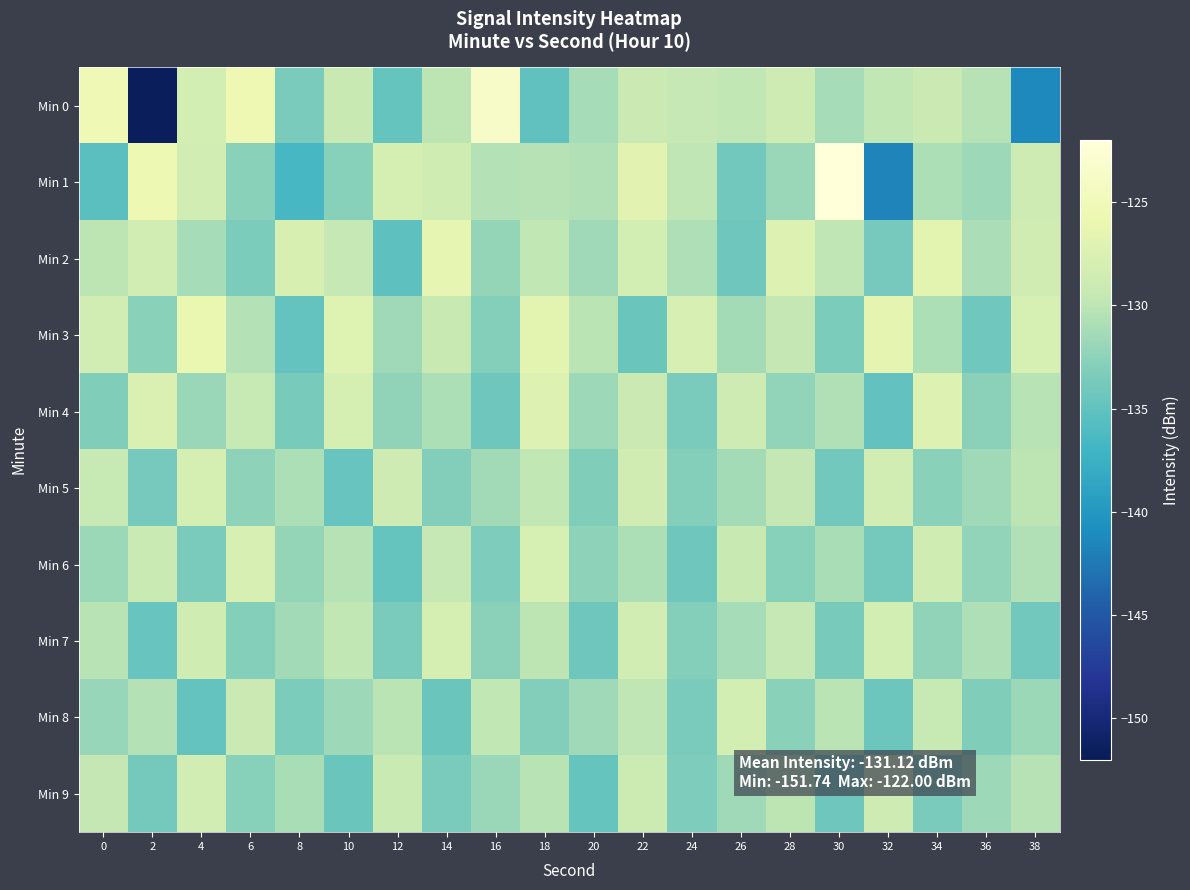

Reading left to right, list all the values displayed in this chart.

Min 0: 0=-125.4	2=-151.7	4=-128.3	6=-125.6	8=-133.6	10=-129.3	12=-134.7	14=-130.0	16=-123.7	18=-135.1	20=-131.2	22=-129.1	24=-129.6	26=-129.8	28=-128.9	30=-131.3	32=-129.8	34=-129.1	36=-130.4	38=-141.3
Min 1: 0=-135.4	2=-125.7	4=-128.4	6=-132.7	8=-136.6	10=-132.8	12=-128.1	14=-128.7	16=-130.5	18=-130.4	20=-130.6	22=-126.8	24=-130.0	26=-134.0	28=-131.9	30=-122.0	32=-141.6	34=-130.8	36=-131.6	38=-128.9
Min 2: 0=-130.0	2=-128.5	4=-131.2	6=-133.4	8=-127.8	10=-129.6	12=-135.2	14=-126.4	16=-132.1	18=-129.8	20=-131.5	22=-128.3	24=-130.7	26=-134.2	28=-127.5	30=-129.9	32=-133.8	34=-126.7	36=-131.0	38=-128.6
Min 3: 0=-128.4	2=-132.7	4=-126.1	6=-130.5	8=-134.8	10=-127.2	12=-131.6	14=-129.3	16=-133.0	18=-126.8	20=-130.2	22=-134.5	24=-127.9	26=-131.3	28=-129.7	30=-133.4	32=-126.5	34=-130.9	36=-134.1	38=-128.0
Min 4: 0=-133.2	2=-127.6	4=-131.9	6=-129.4	8=-133.7	10=-128.1	12=-132.4	14=-130.8	16=-134.3	18=-127.4	20=-131.7	22=-129.1	24=-133.5	26=-128.8	28=-132.2	30=-130.6	32=-134.9	34=-127.3	36=-132.6	38=-130.3
Min 5: 0=-129.5	2=-133.8	4=-128.2	6=-132.5	8=-130.9	10=-134.6	12=-128.9	14=-133.1	16=-131.4	18=-129.8	20=-133.2	22=-128.6	24=-132.9	26=-131.3	28=-129.7	30=-134.0	32=-128.4	34=-132.7	36=-131.6	38=-130.0
Min 6: 0=-131.8	2=-129.2	4=-133.5	6=-127.9	8=-132.1	10=-130.4	12=-134.7	14=-129.6	16=-133.3	18=-128.0	20=-132.5	22=-130.9	24=-134.2	26=-129.3	28=-132.8	30=-131.1	32=-133.9	34=-128.7	36=-132.3	38=-130.6
Min 7: 0=-130.3	2=-134.6	4=-128.7	6=-133.0	8=-131.4	10=-129.8	12=-133.5	14=-128.2	16=-132.6	18=-130.0	20=-134.3	22=-128.5	24=-132.9	26=-131.2	28=-129.6	30=-133.7	32=-128.3	34=-132.4	36=-130.7	38=-134.0
Min 8: 0=-132.0	2=-130.5	4=-134.8	6=-129.1	8=-133.4	10=-131.7	12=-130.1	14=-134.5	16=-129.8	18=-133.1	20=-131.5	22=-129.9	24=-133.6	26=-128.3	28=-132.7	30=-130.2	32=-134.4	34=-129.5	36=-133.2	38=-131.8
Min 9: 0=-129.7	2=-133.9	4=-128.4	6=-132.8	8=-131.1	10=-134.5	12=-129.2	14=-133.6	16=-131.9	18=-130.3	20=-134.7	22=-129.0	24=-133.3	26=-131.6	28=-130.0	30=-134.2	32=-128.8	34=-133.5	36=-131.7	38=-130.4